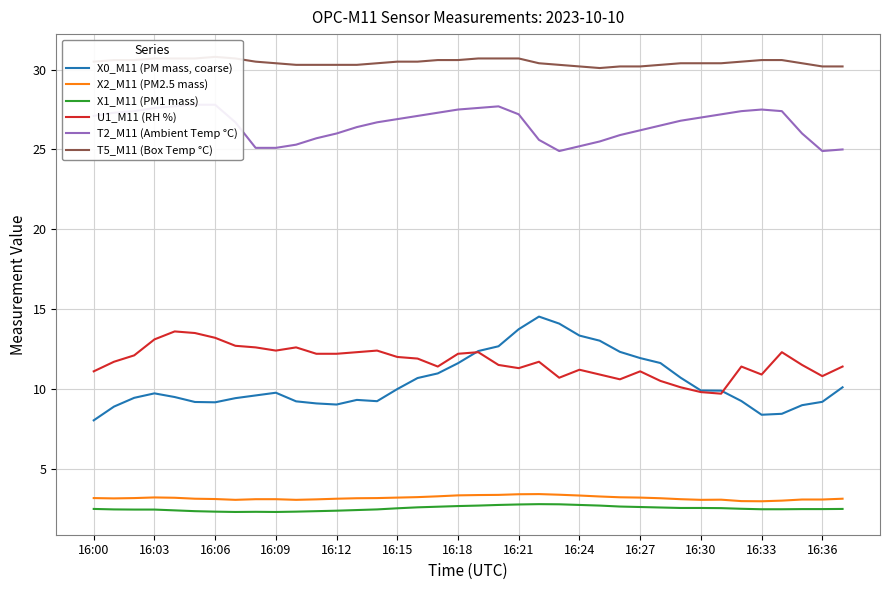

True or false: X2_M11 (PM2.5 mass) and U1_M11 (RH %) cross at least once.

False